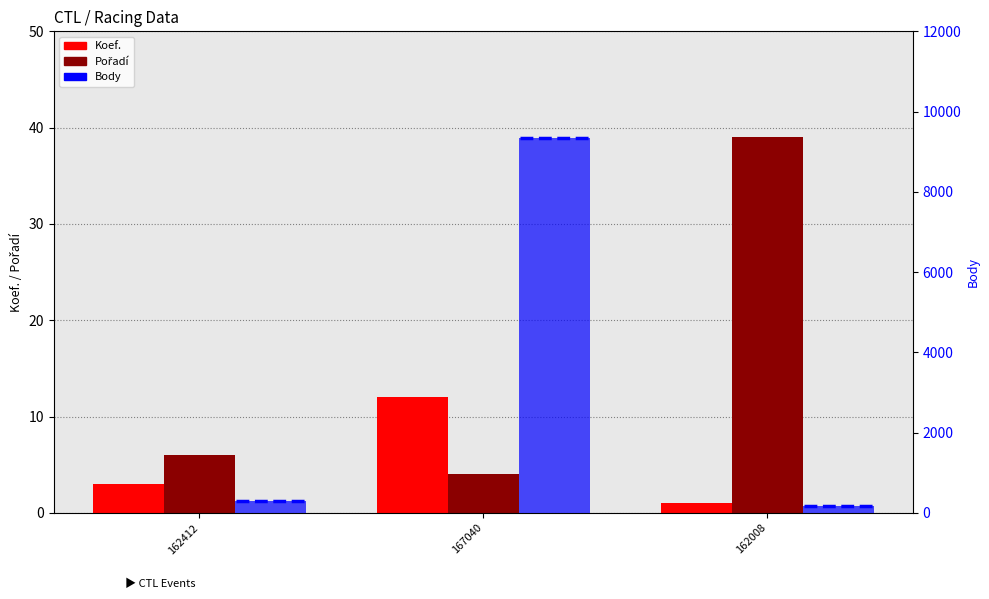

At which label does Body reach its peak?

167040